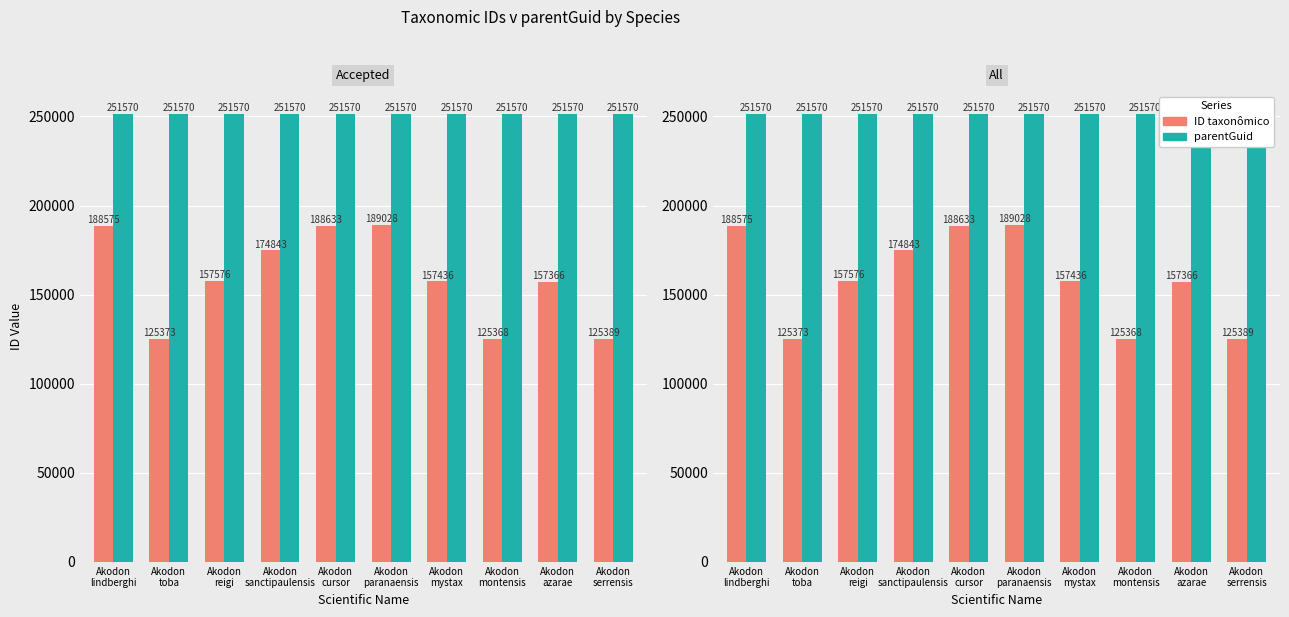

Does the chart contain any negative values?

No